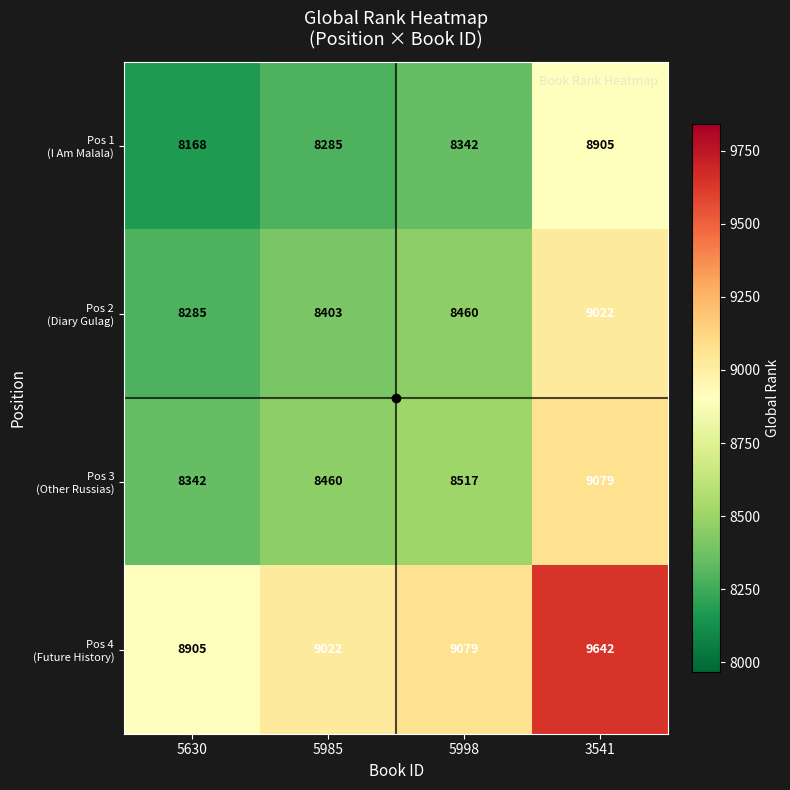

At how many categories does at least one series exceed 8395?

4